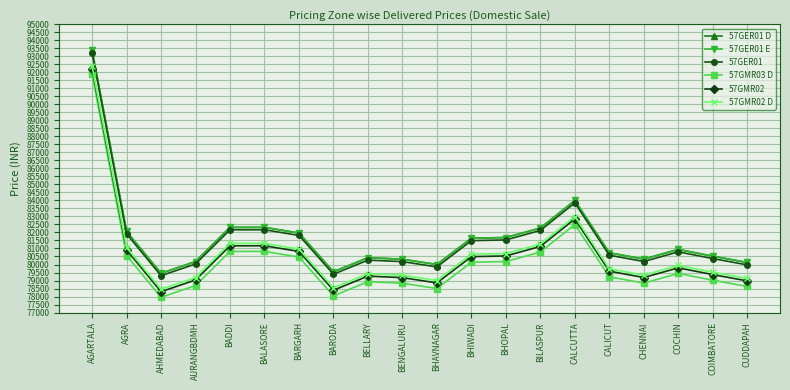

What value does the 57GER01 E series have at BHAVNAGAR?

80000